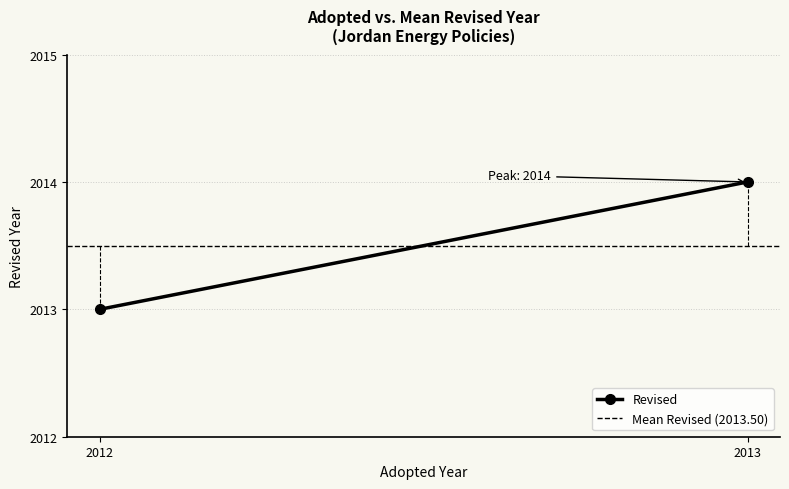

Reading left to right, transcribe all the data shown in this chart.

Revised: 2013.0	2014.0
Mean Revised (2013.50): 2013.5	2013.5